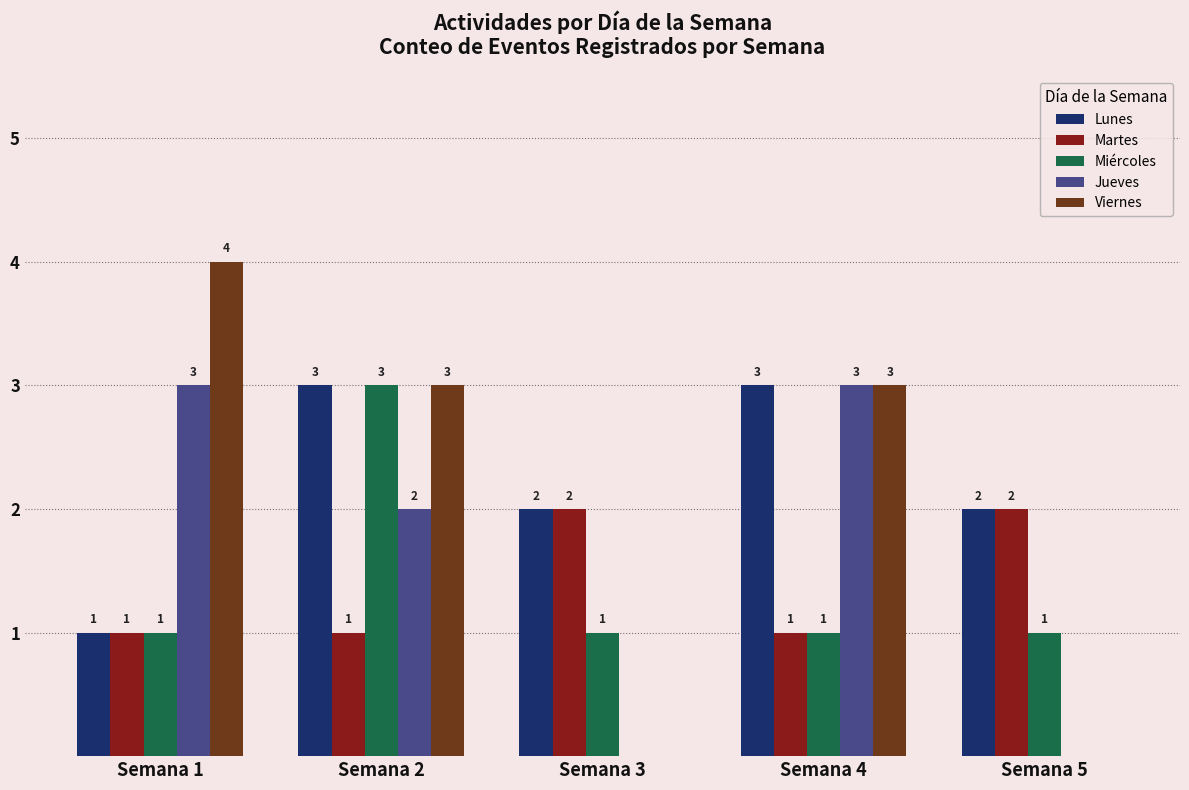

What is the maximum value shown in the chart?

4